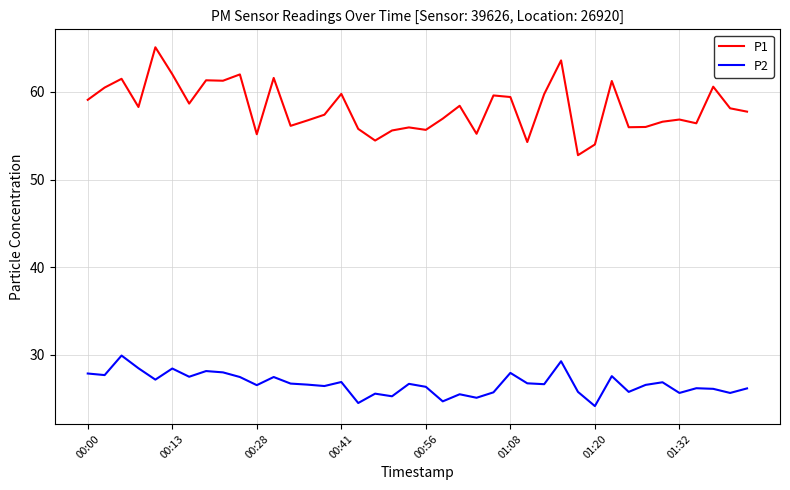

What is the greatest value displayed?

65.1